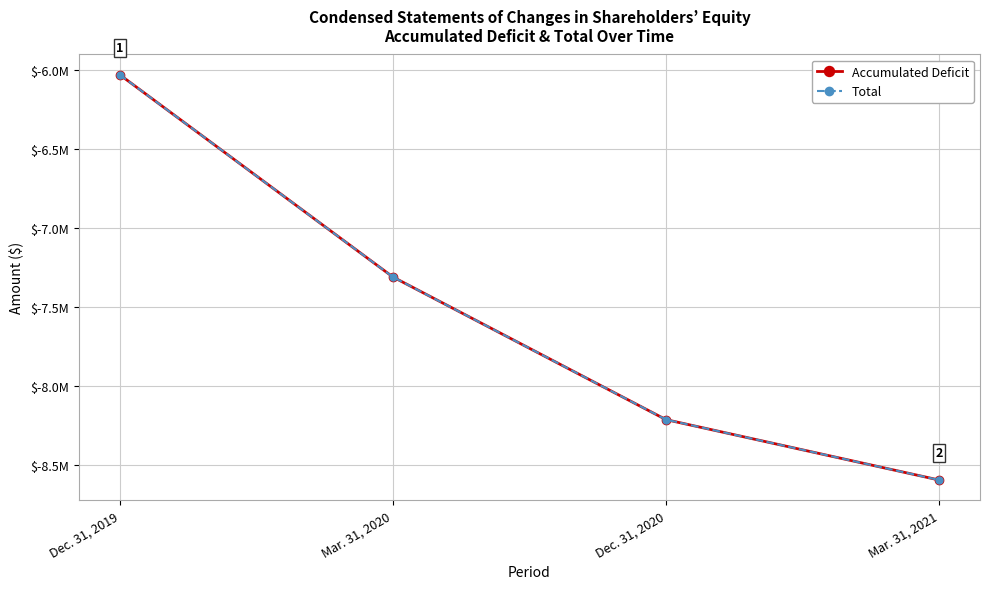

At which label does Total reach its minimum?

Mar. 31, 2021